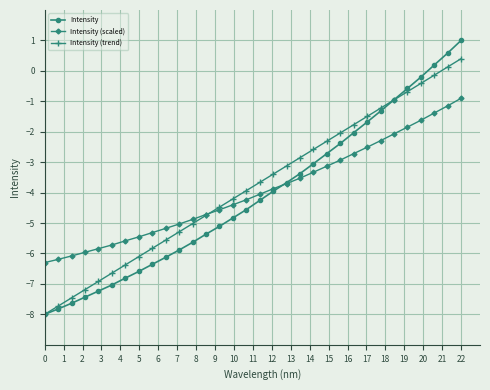

Rank the series by their maximum value, from highest to lowest.

Intensity, Intensity (trend), Intensity (scaled)